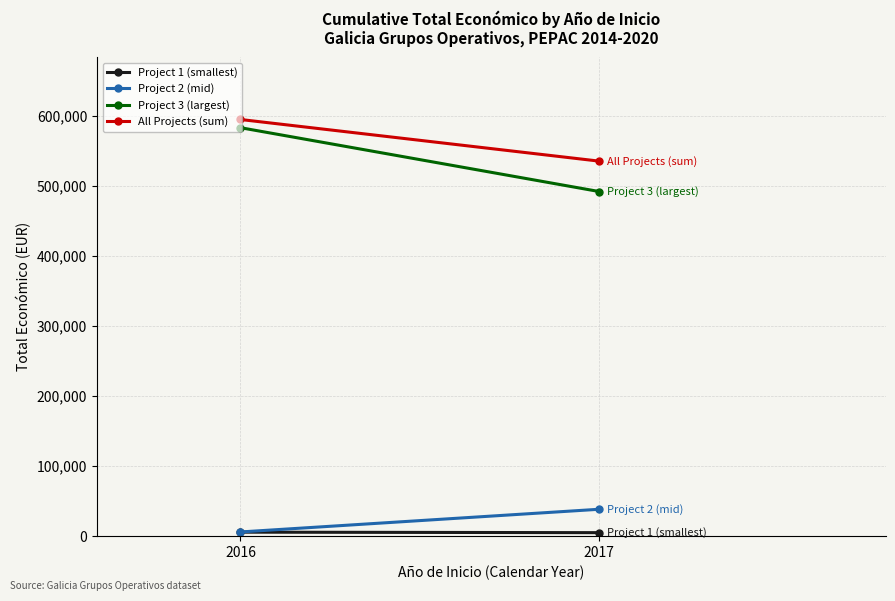

Is it true that Project 1 (smallest) equals 1602 at 2016?

False